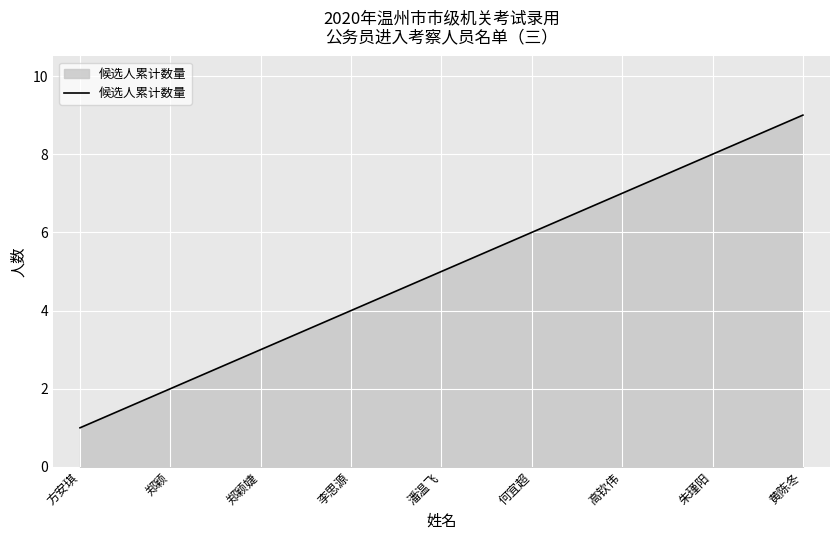

True or false: the data has more than 1 interior local peaks.

False